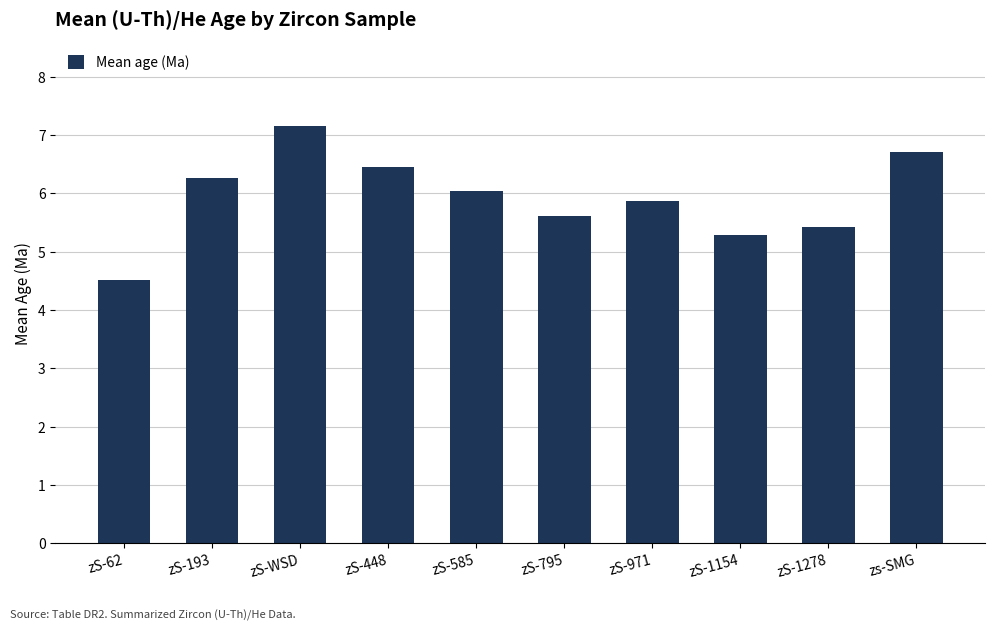

What is the label of the 1st bar from the left?

zS-62